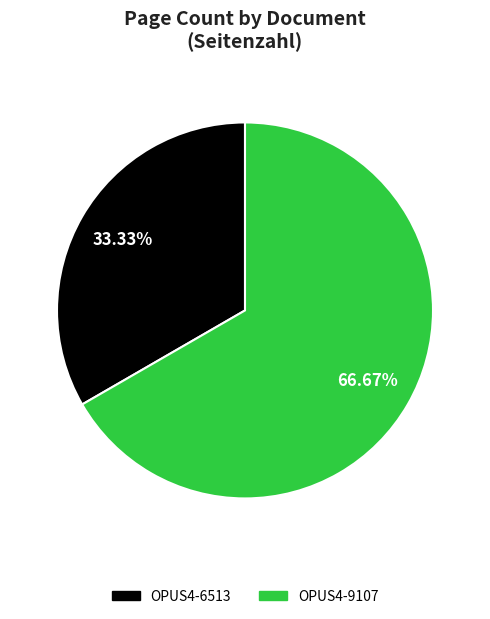

To the nearest percent, what is the average slice percentage?

50%